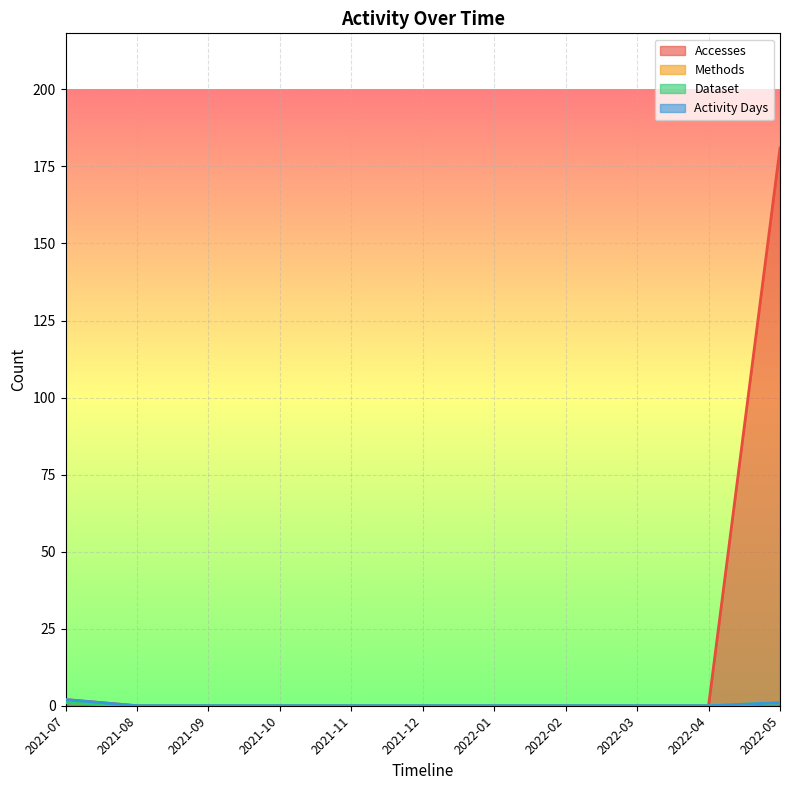

Which series has the largest range (max minus min)?

Accesses